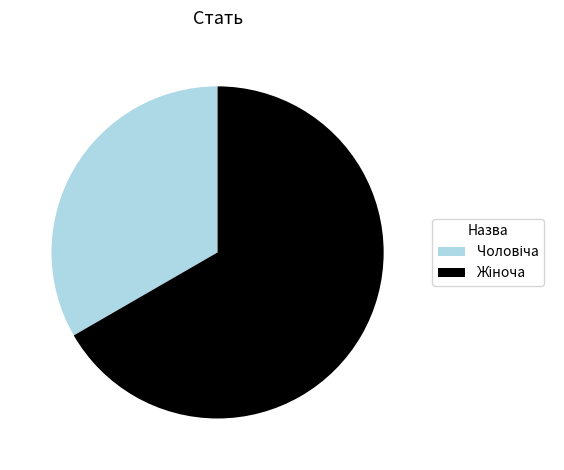

Is there a majority slice in this chart?

Yes